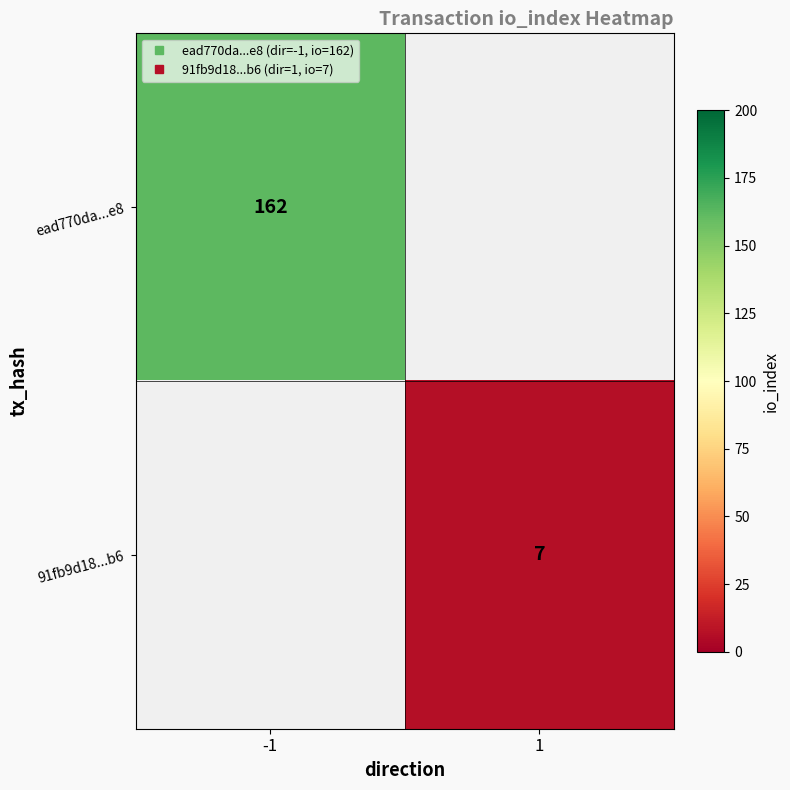

List the series in order of their overall mean, highest first.

ead770da...e8, 91fb9d18...b6